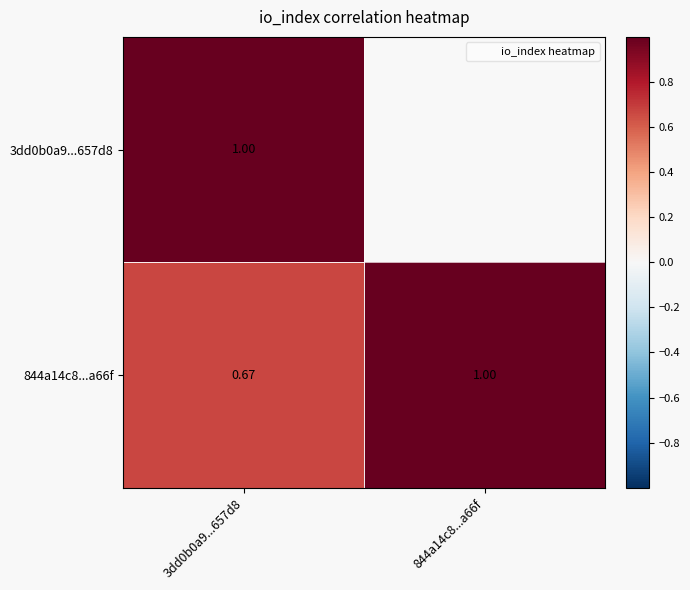

What is the sum of all 844a14c8...a66f values?

1.7